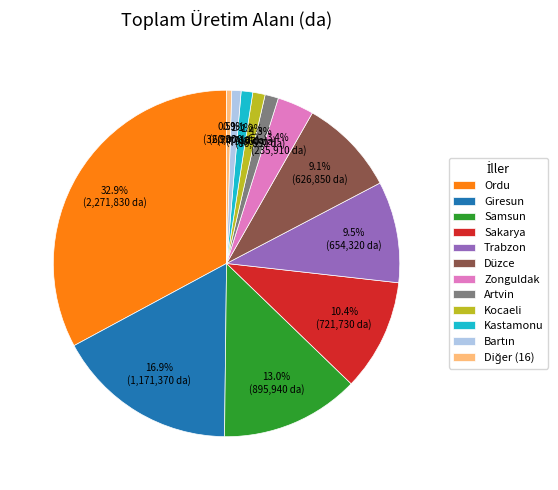

Is the sum of Sakarya and Trabzon greater than half?

No